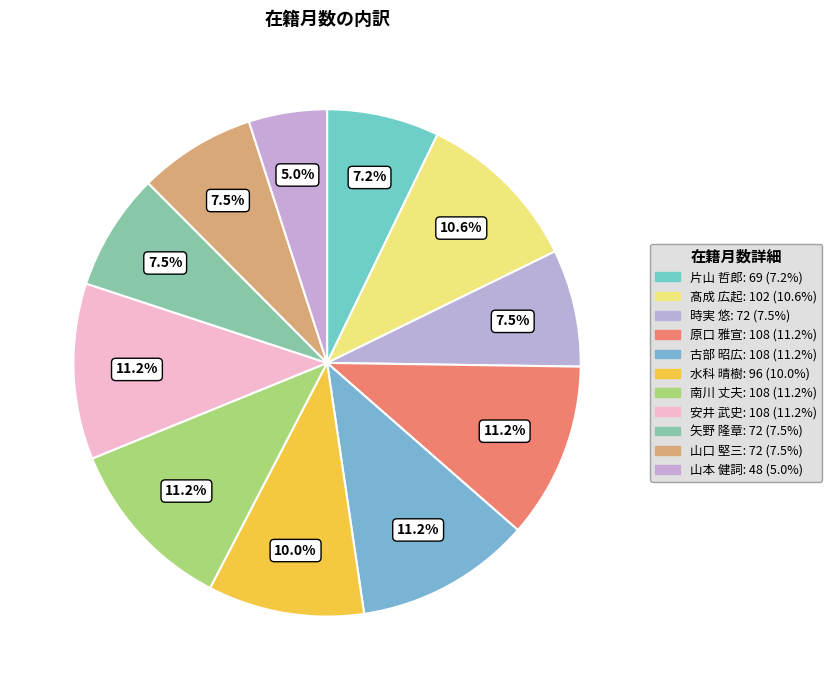

True or false: 矢野 隆章 accounts for 7% of the total.

True